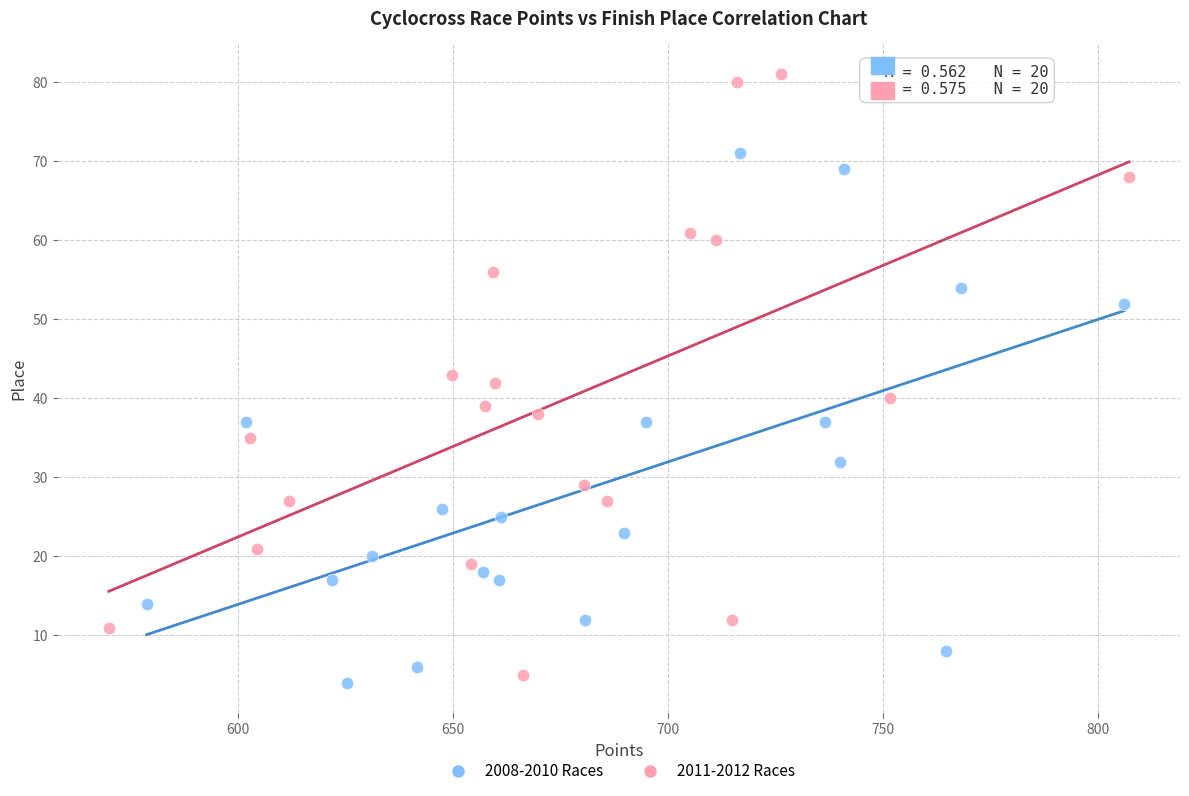

Which series contains the highest Y value?

2011-2012 Races